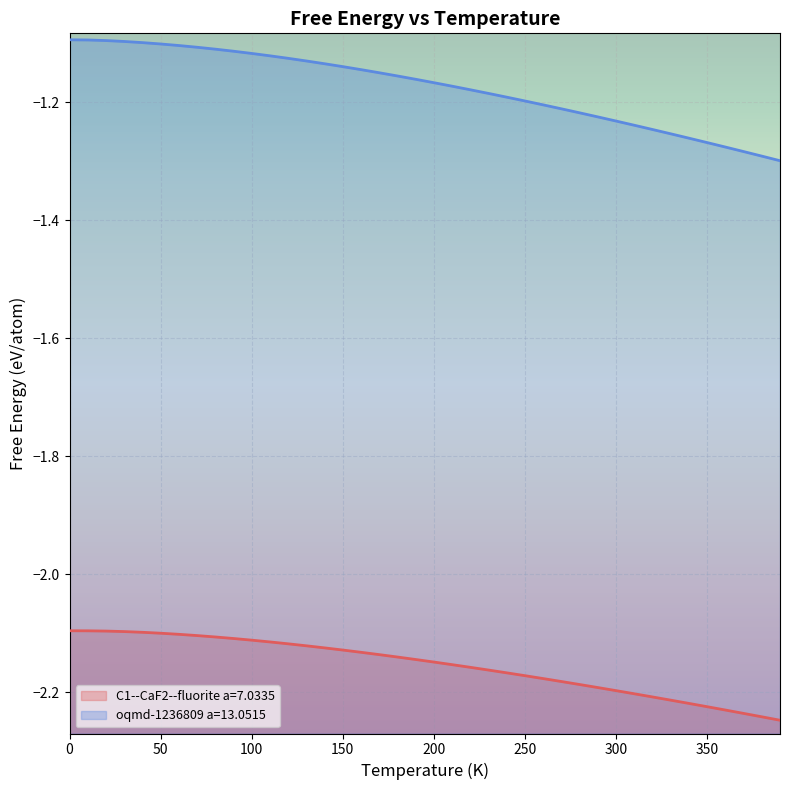

True or false: oqmd-1236809 a=13.0515 has a value of -2.1 at 320.0.

False